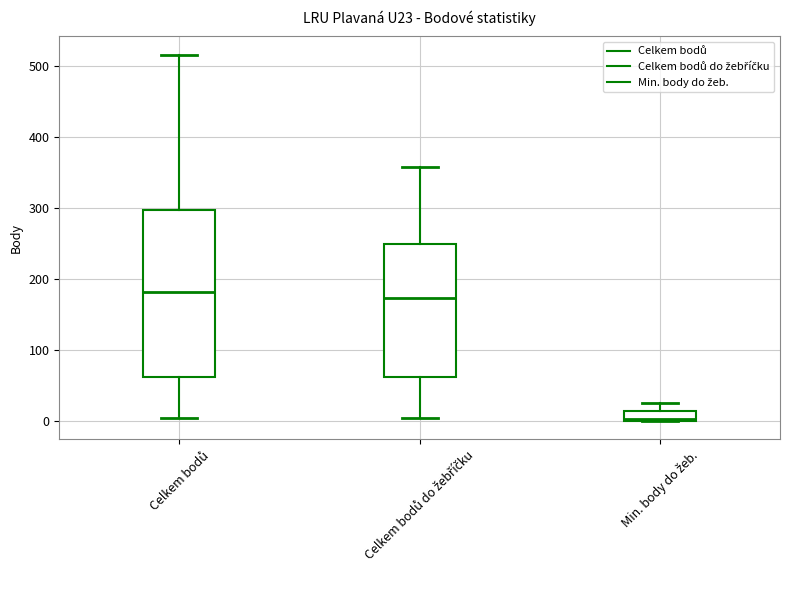

Where does the upper whisker of the box for Min. body do žeb. end on the y-axis? The values are not printed on the chart, so give them approximately, as read against the axis.

30